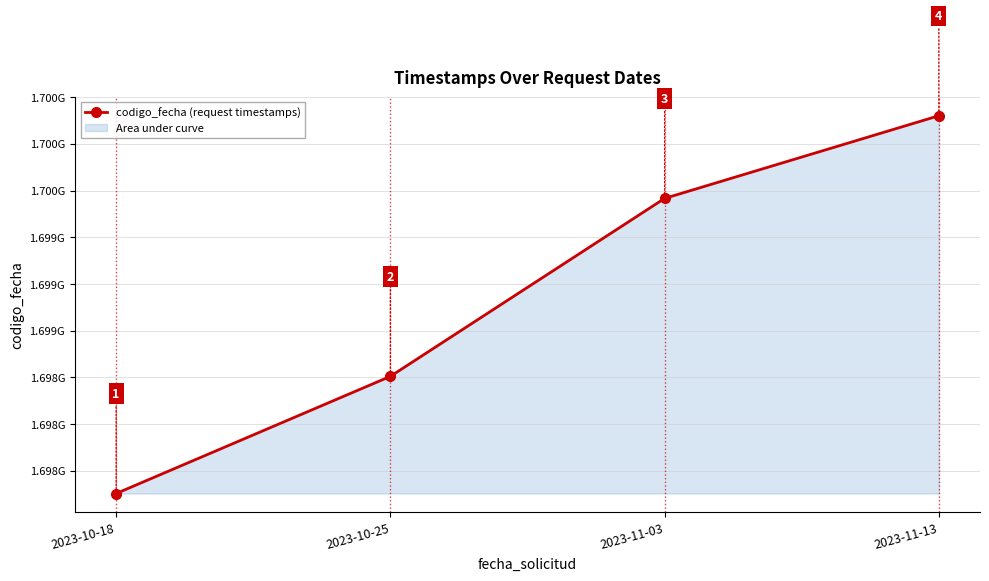

What is the minimum value shown in the chart?

1697877802